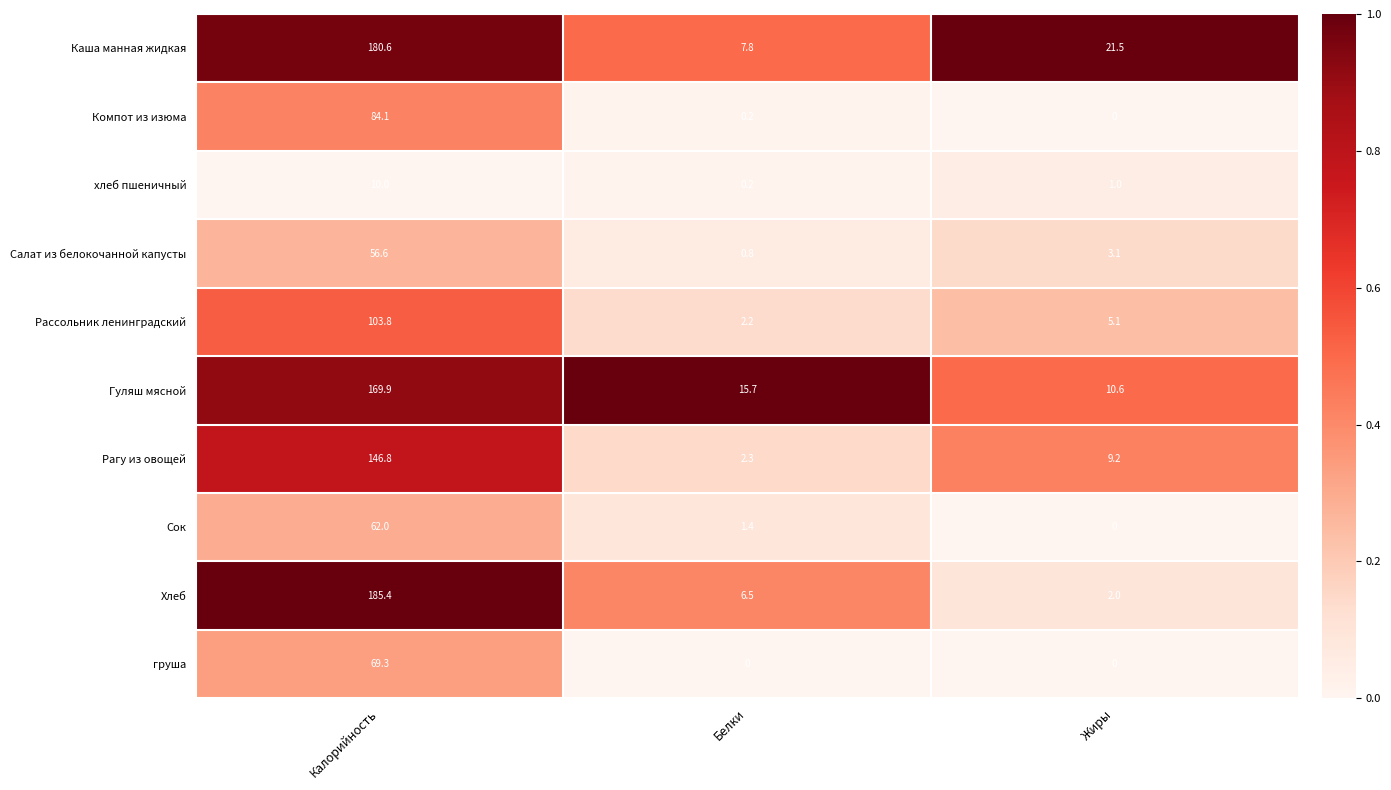

Count the number of data series in this chart.

10